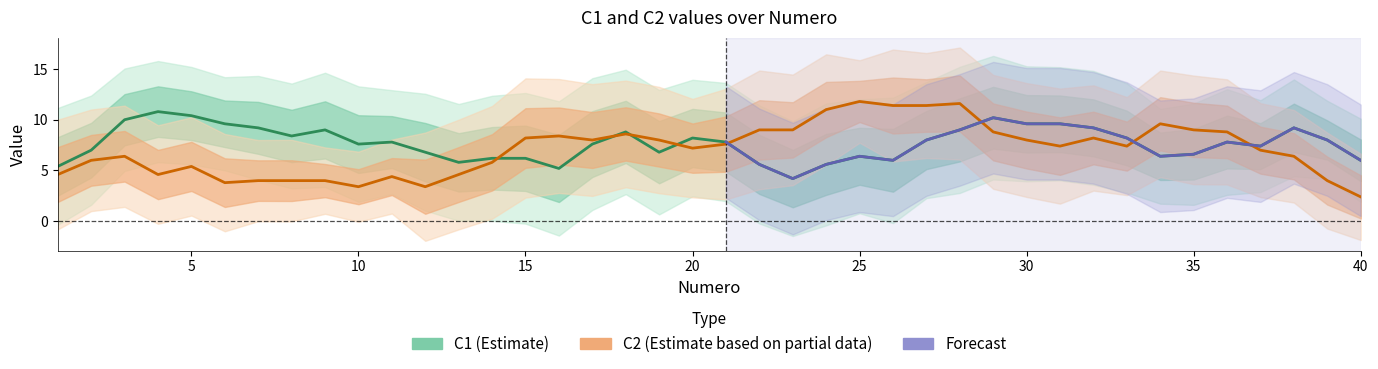

Does the chart display data point markers on the line(s)?

No